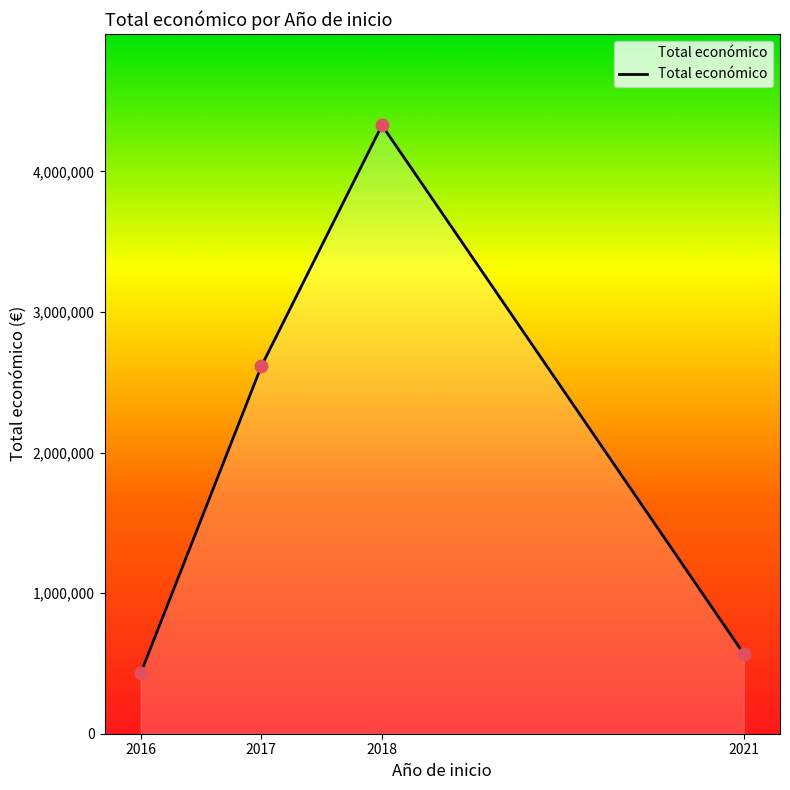

What is the change in value from 2017 to 2018?

+1714227